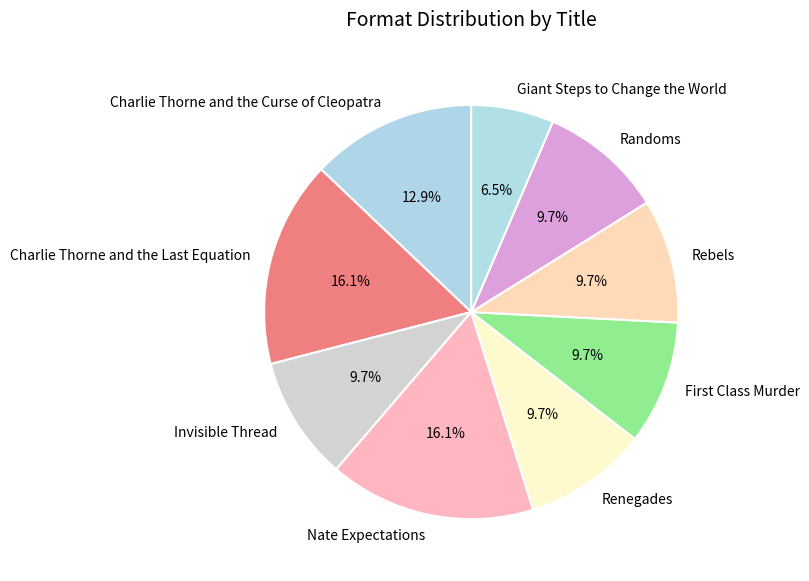

Which slice is the smallest?

Giant Steps to Change the World